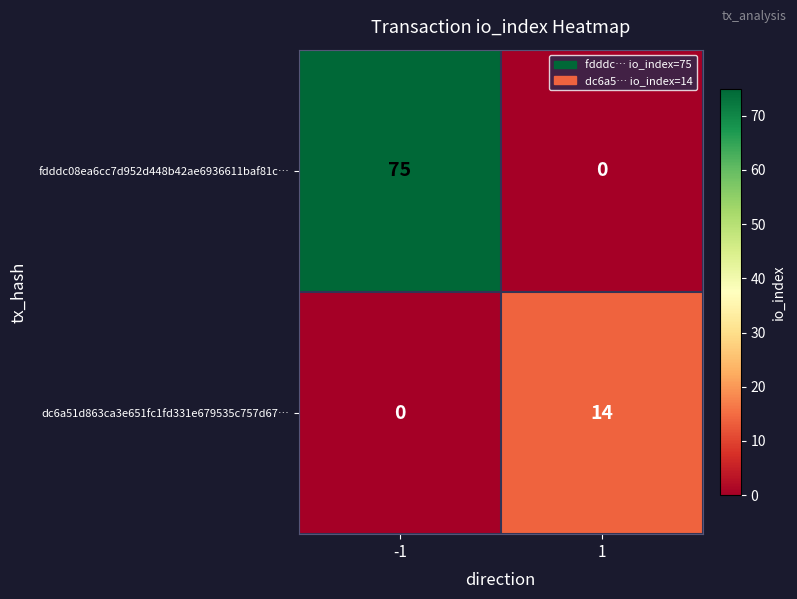

Reading left to right, list all the values displayed in this chart.

fdddc08ea6cc7d952d448b42ae6936611baf81c…: -1=75	1=0
dc6a51d863ca3e651fc1fd331e679535c757d67…: -1=0	1=14